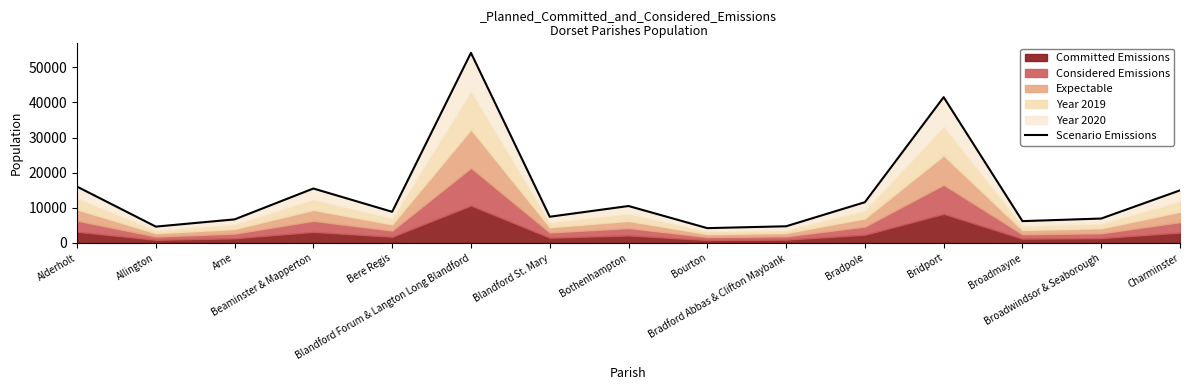

What is the smallest value displayed?

4221